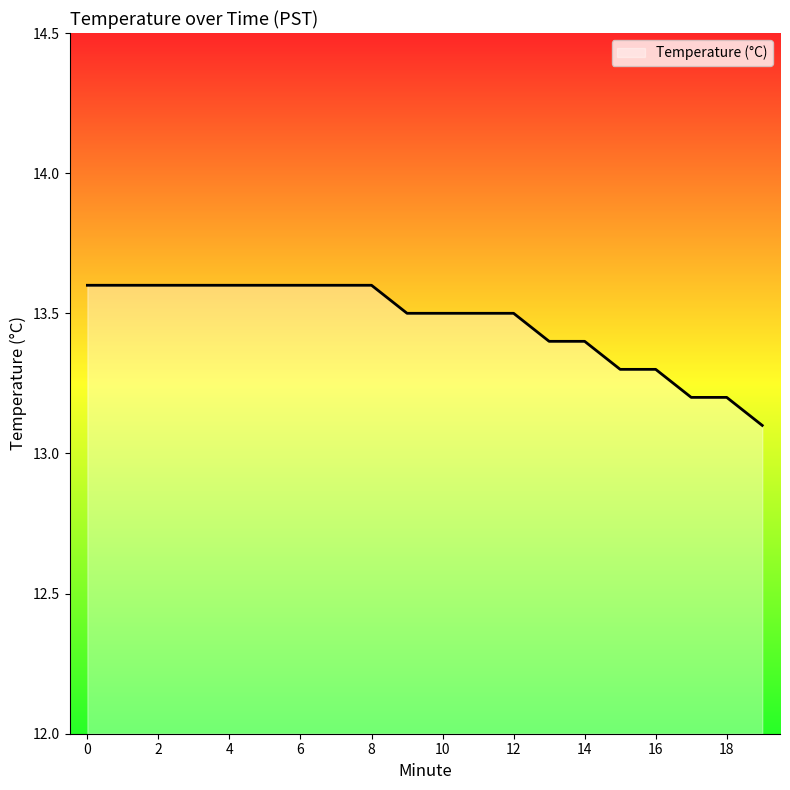

Count the values in the range 13 to 14.

20